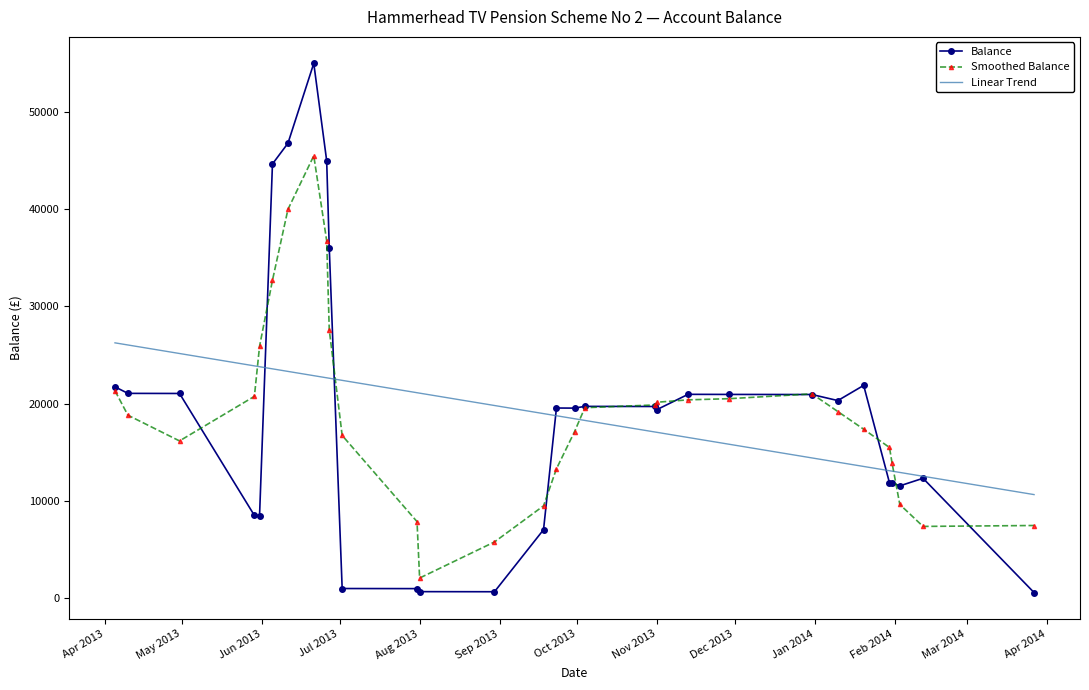

What is the highest value of the Linear Trend series?

26237.3